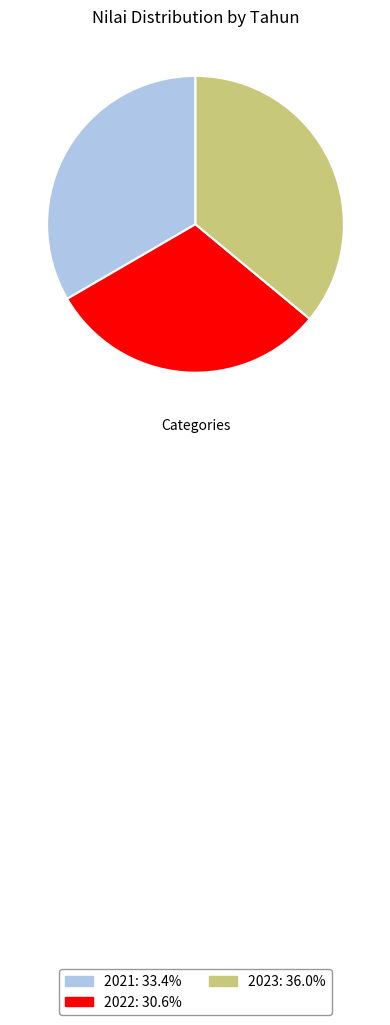

What is the ratio of the value at 2022 to the value at 2021?

0.9